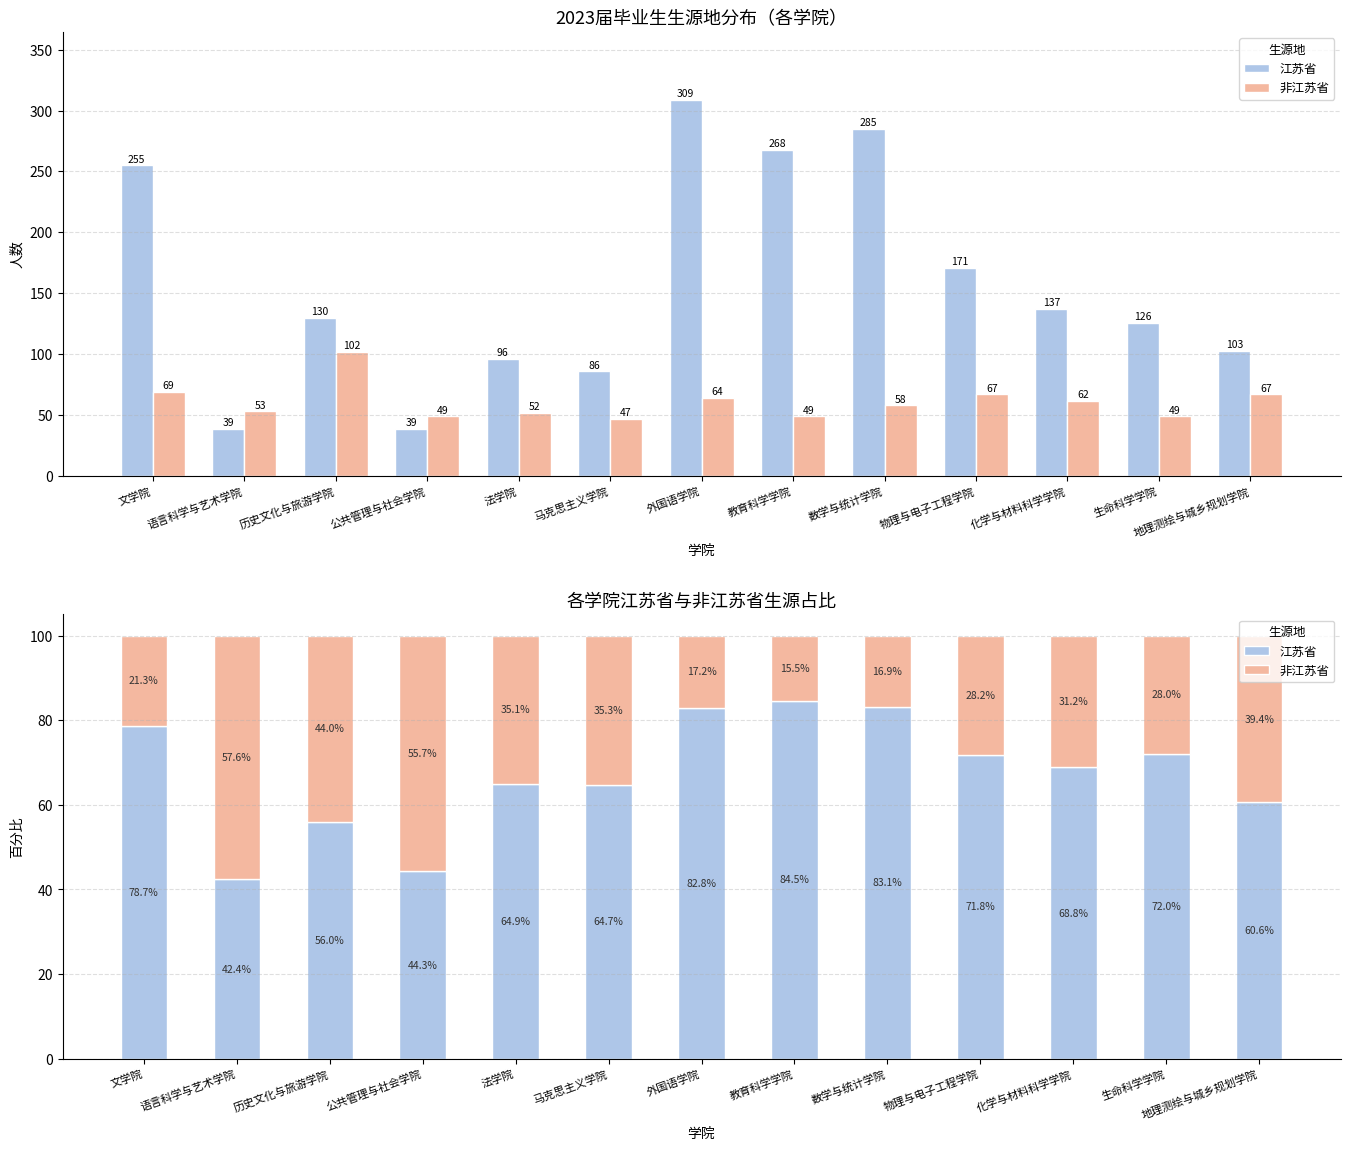

What is the label of the 8th bar from the right?

马克思主义学院